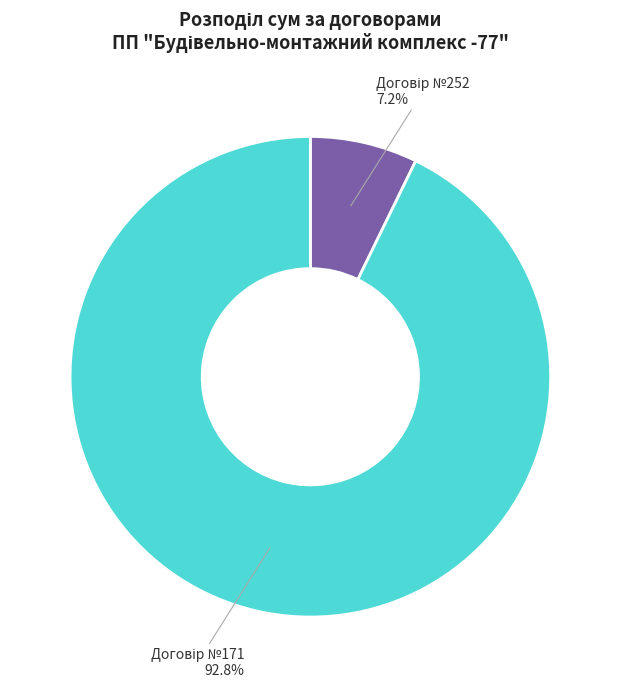

Is there any slice that represents more than half of the pie?

Yes